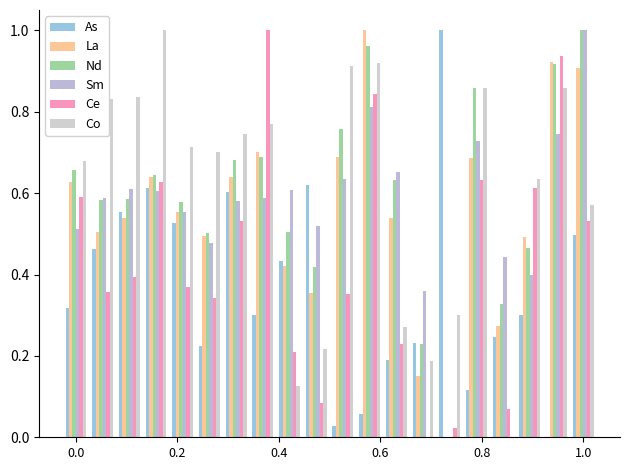

What are all the series names shown in the legend?

As, La, Nd, Sm, Ce, Co